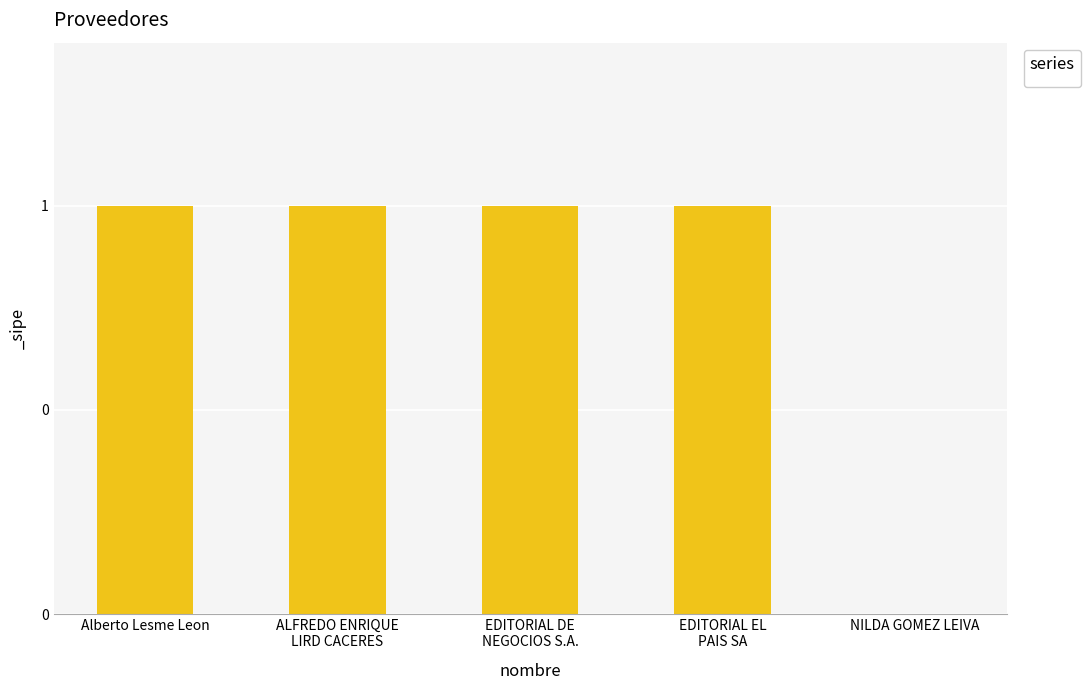

Is it true that the value at ALFREDO ENRIQUE
LIRD CACERES is 2?

False